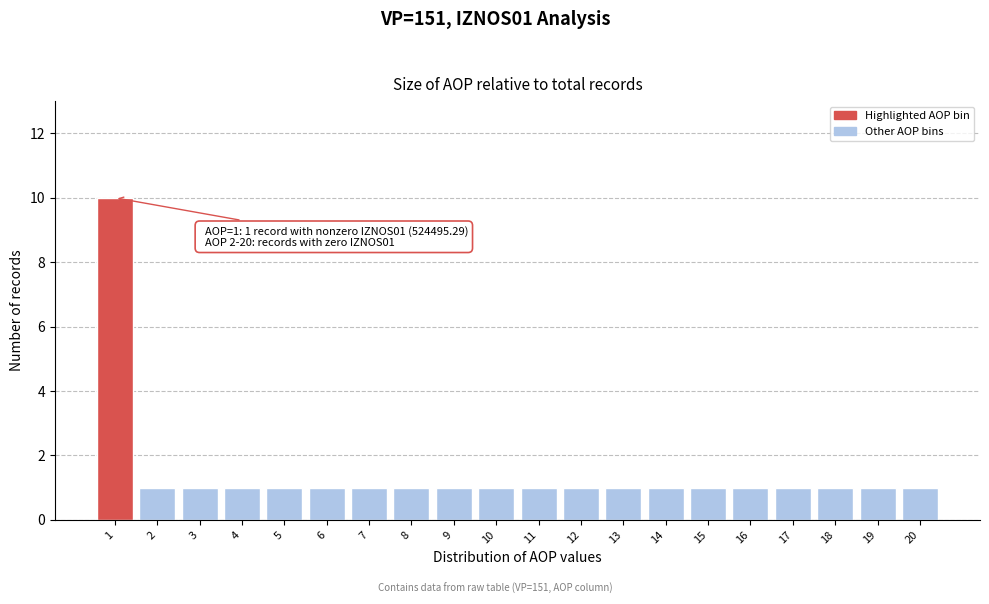

Reading left to right, what are all the values shown in this chart?

10	1	1	1	1	1	1	1	1	1	1	1	1	1	1	1	1	1	1	1